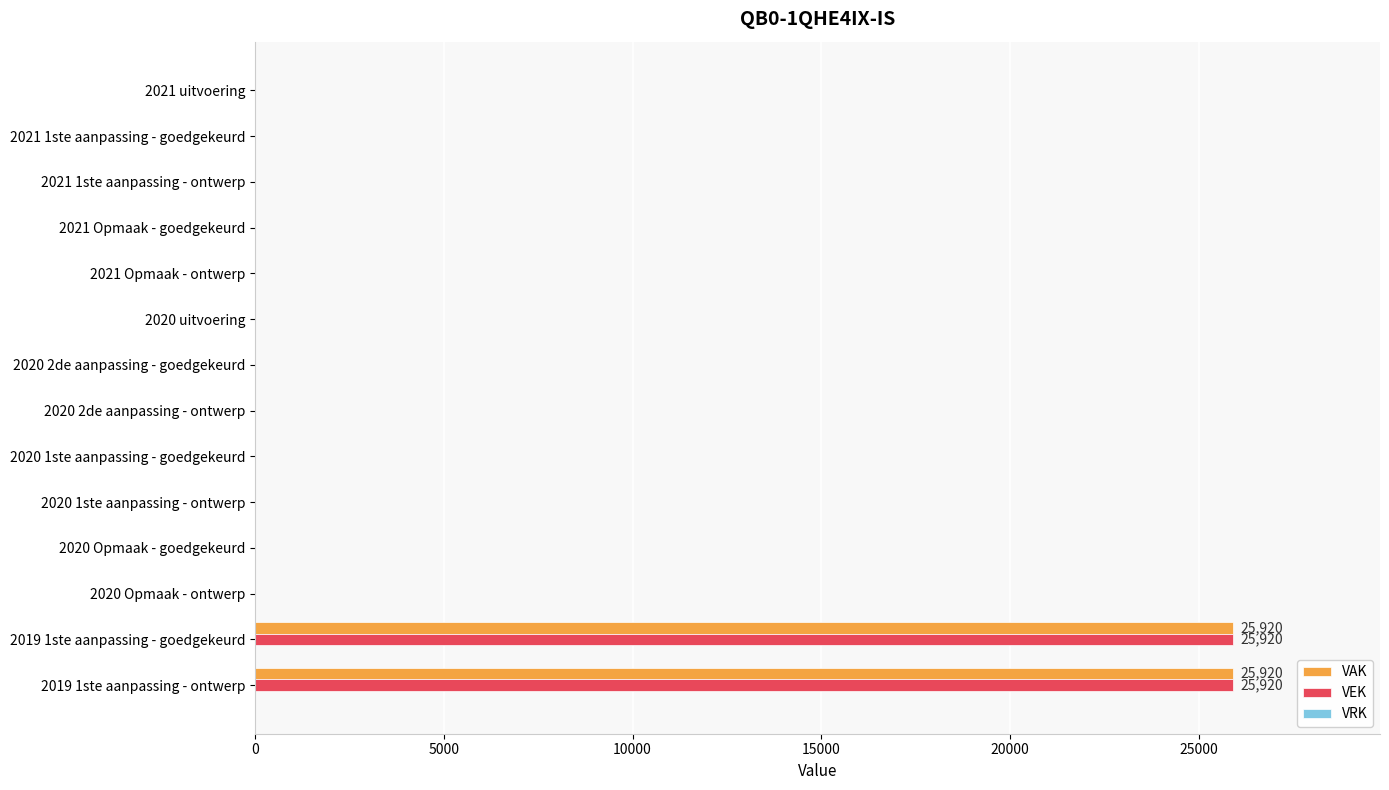

How many data points in VEK are above 0?

2